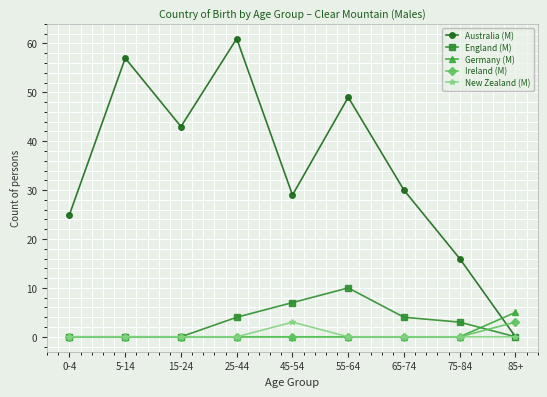

What is the difference between the highest and lowest values at 85+?

5